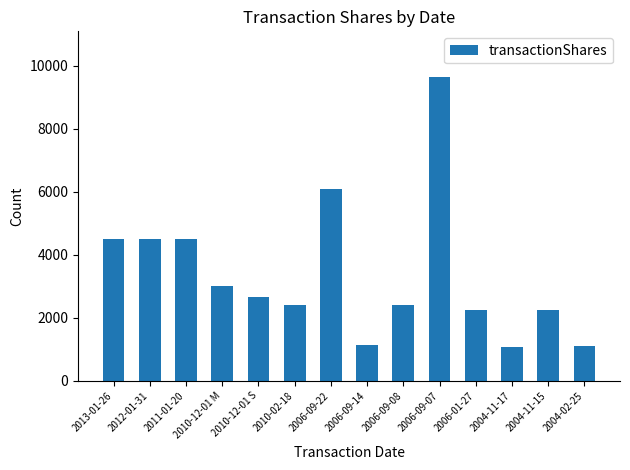

How many bars are there in total?

14